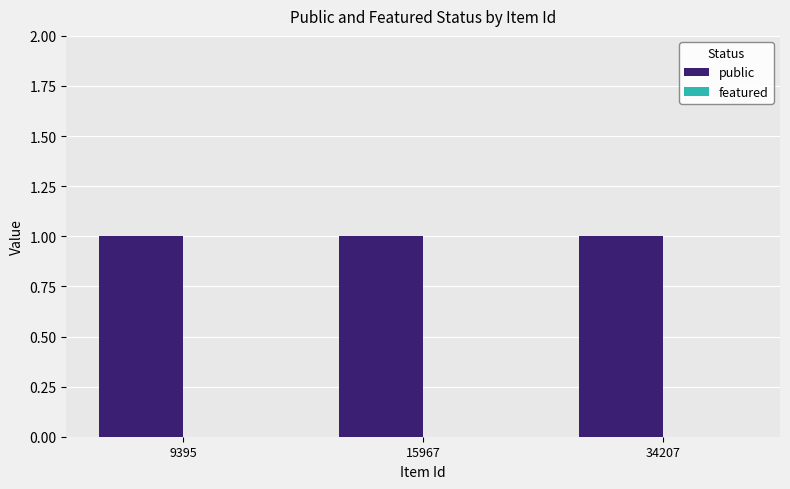

What is the highest value of the public series?

1